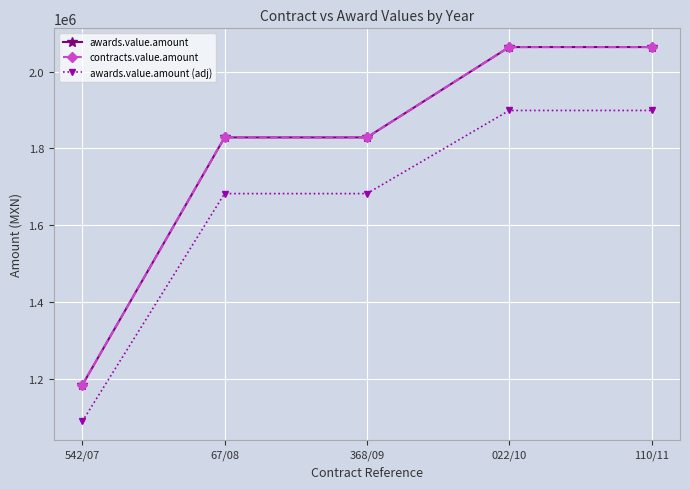

Is it true that awards.value.amount (adj) equals 1090743.5 at 67/08?

False